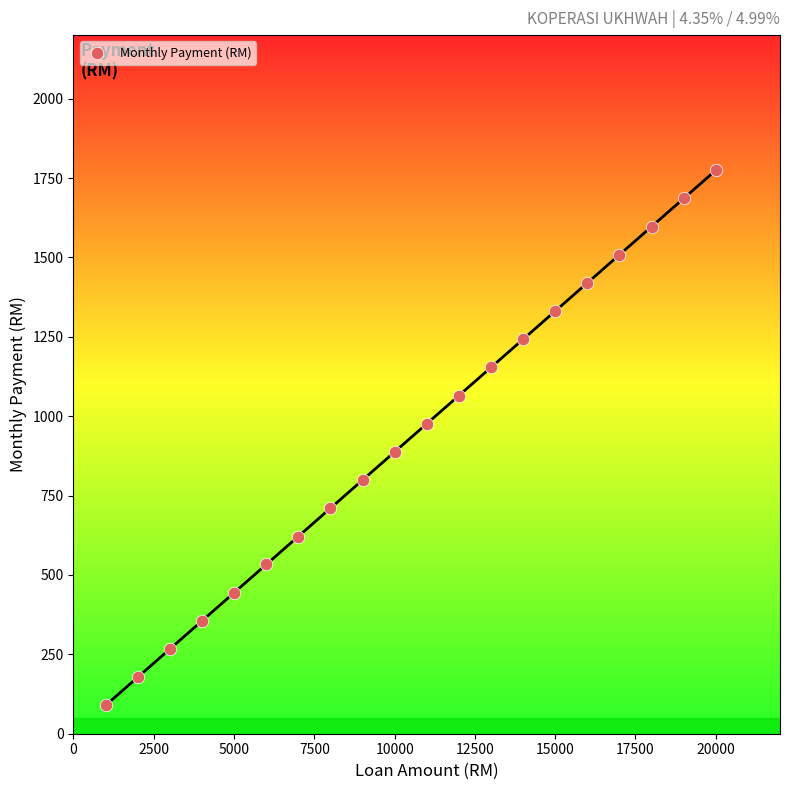

What is the range of X values (max minus min)?

19000